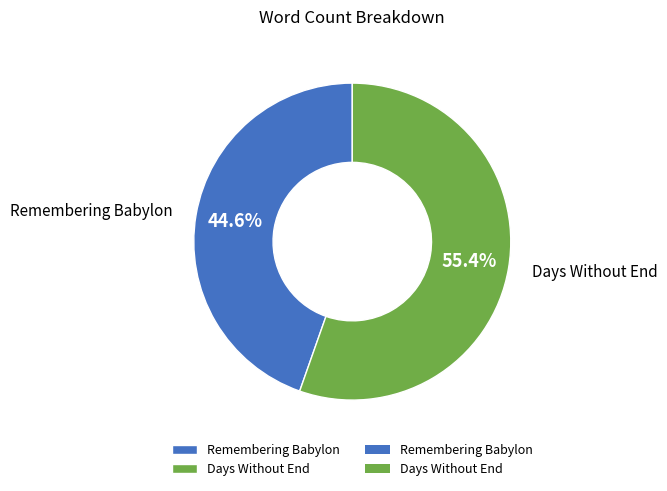

What is the total percentage of Remembering Babylon and Days Without End?

100.0%